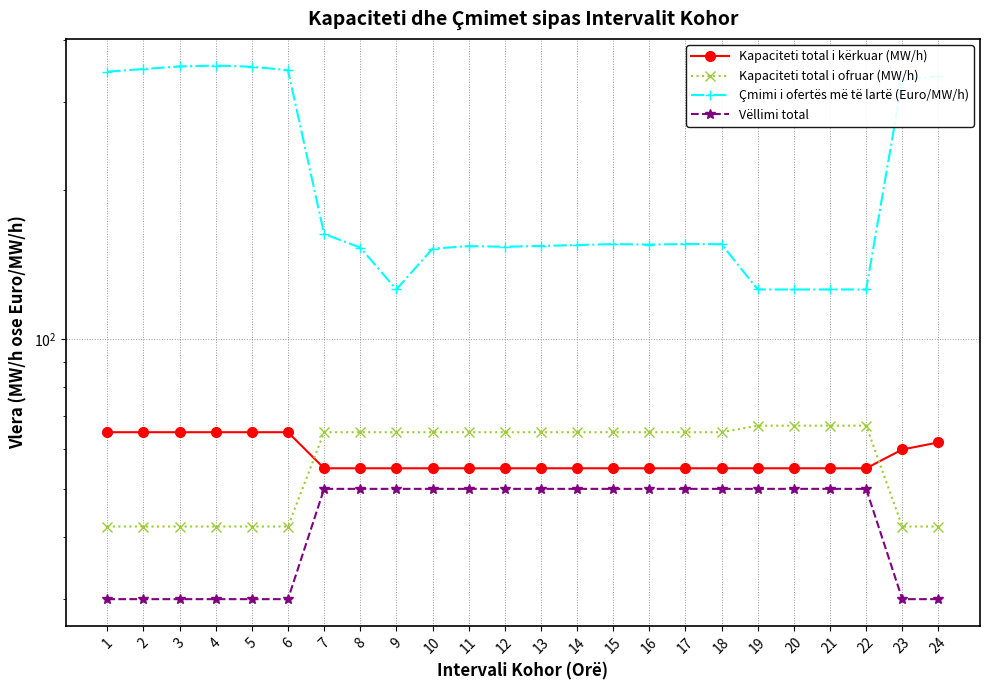

How many lines are shown in the chart?

4